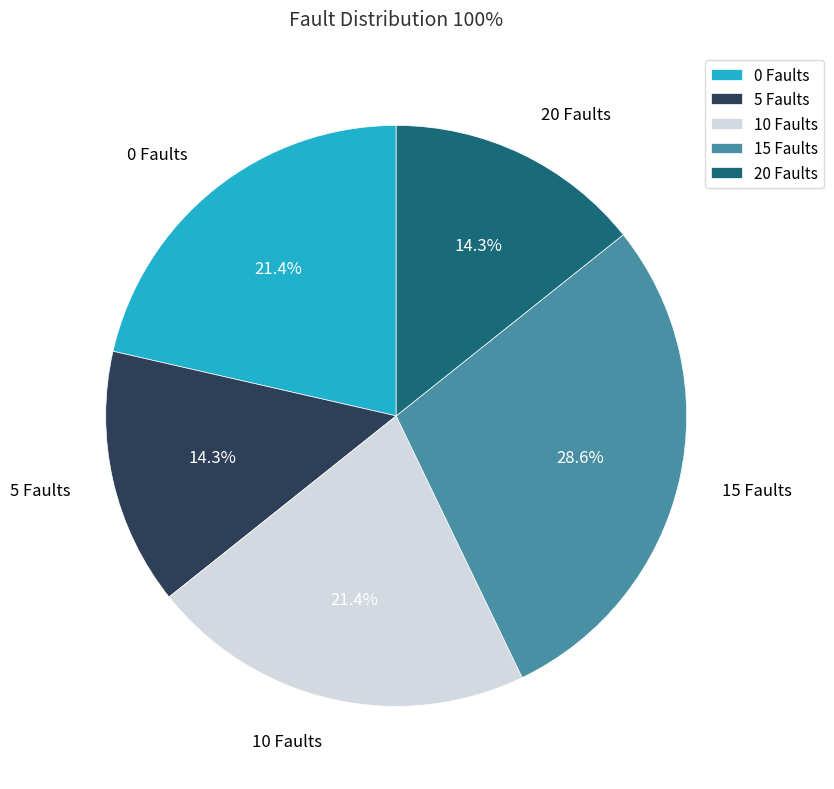

How many slices are in this pie chart?

5